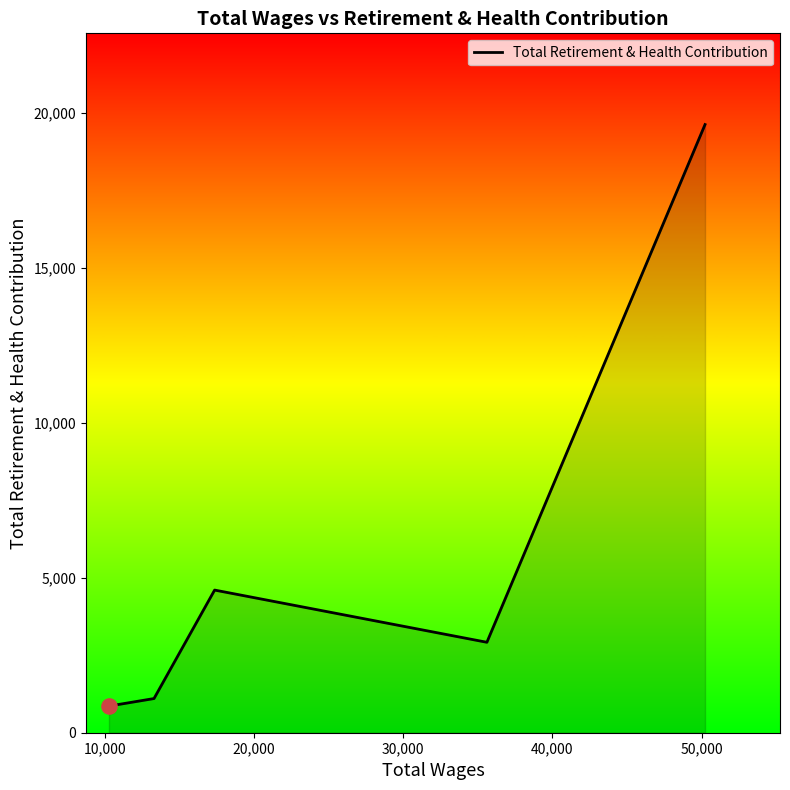

True or false: there are more than 0 points higher than both neighbors.

True